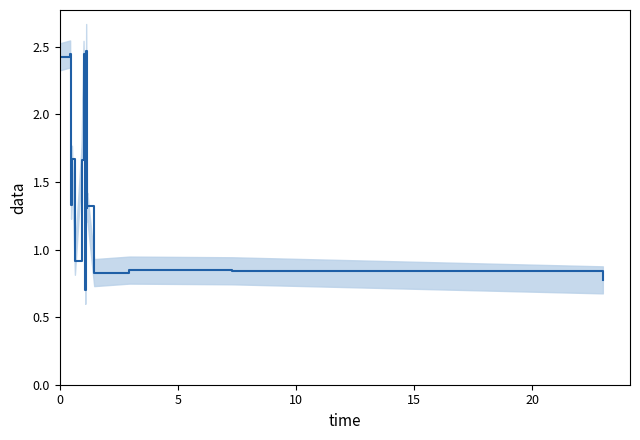

How many points are higher than both their immediate neighbors (excluding endpoints)?

6